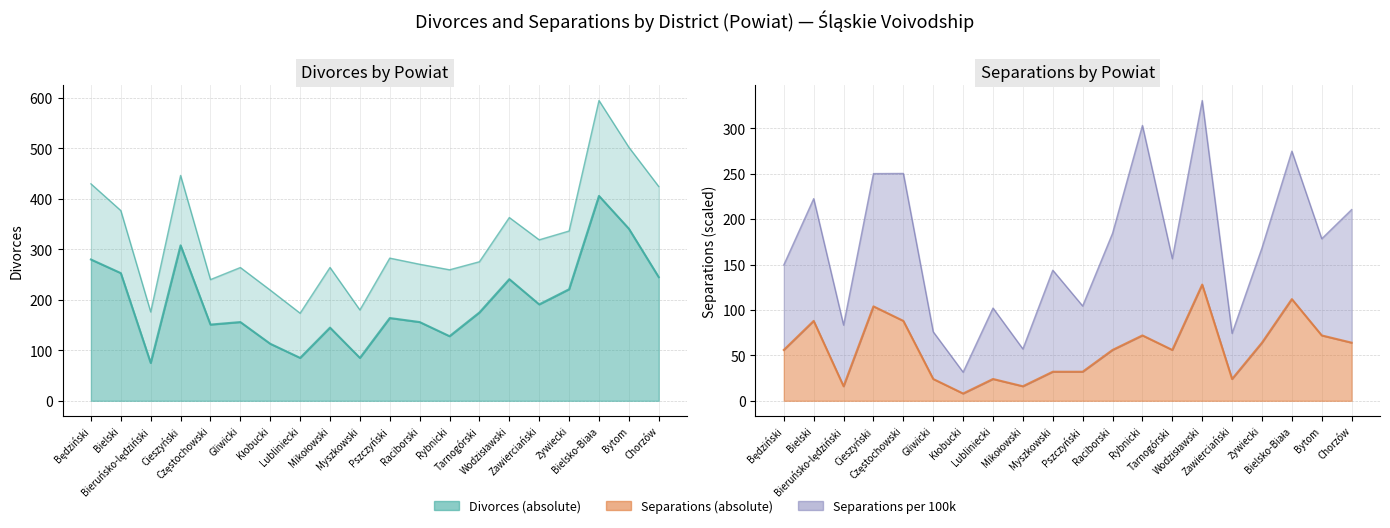

At which label does Divorces (absolute) reach its peak?

Bielsko-Biała